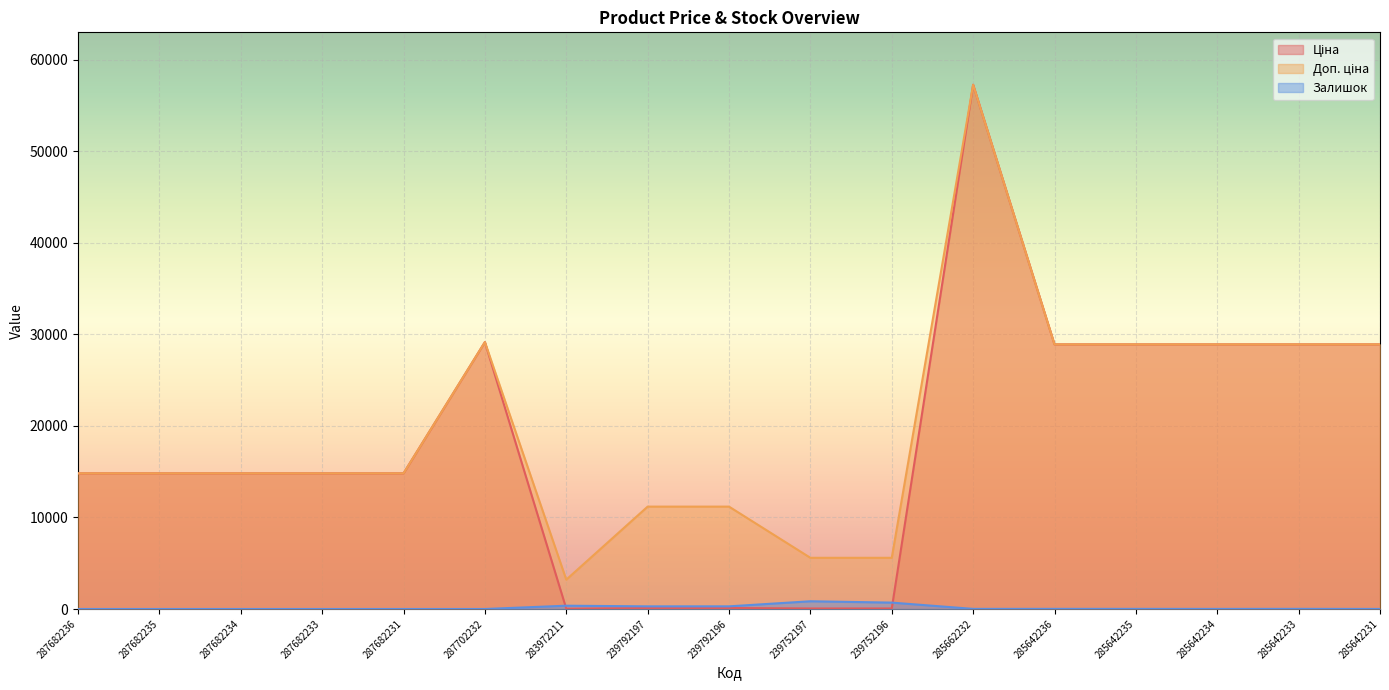

What is the difference between the maximum and second lowest values in the Залишок series?

845.0